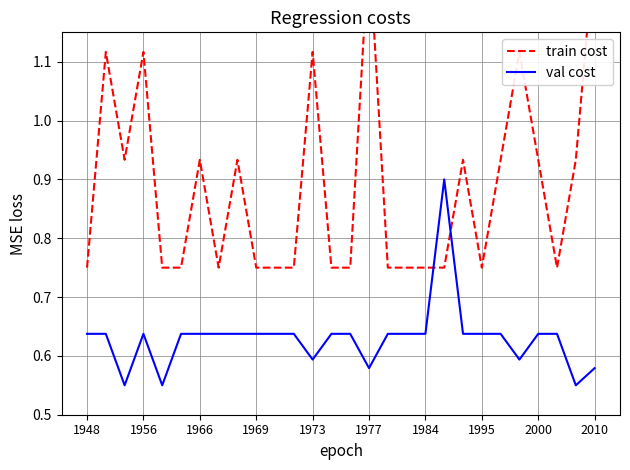

What is the minimum value shown in the chart?

0.6